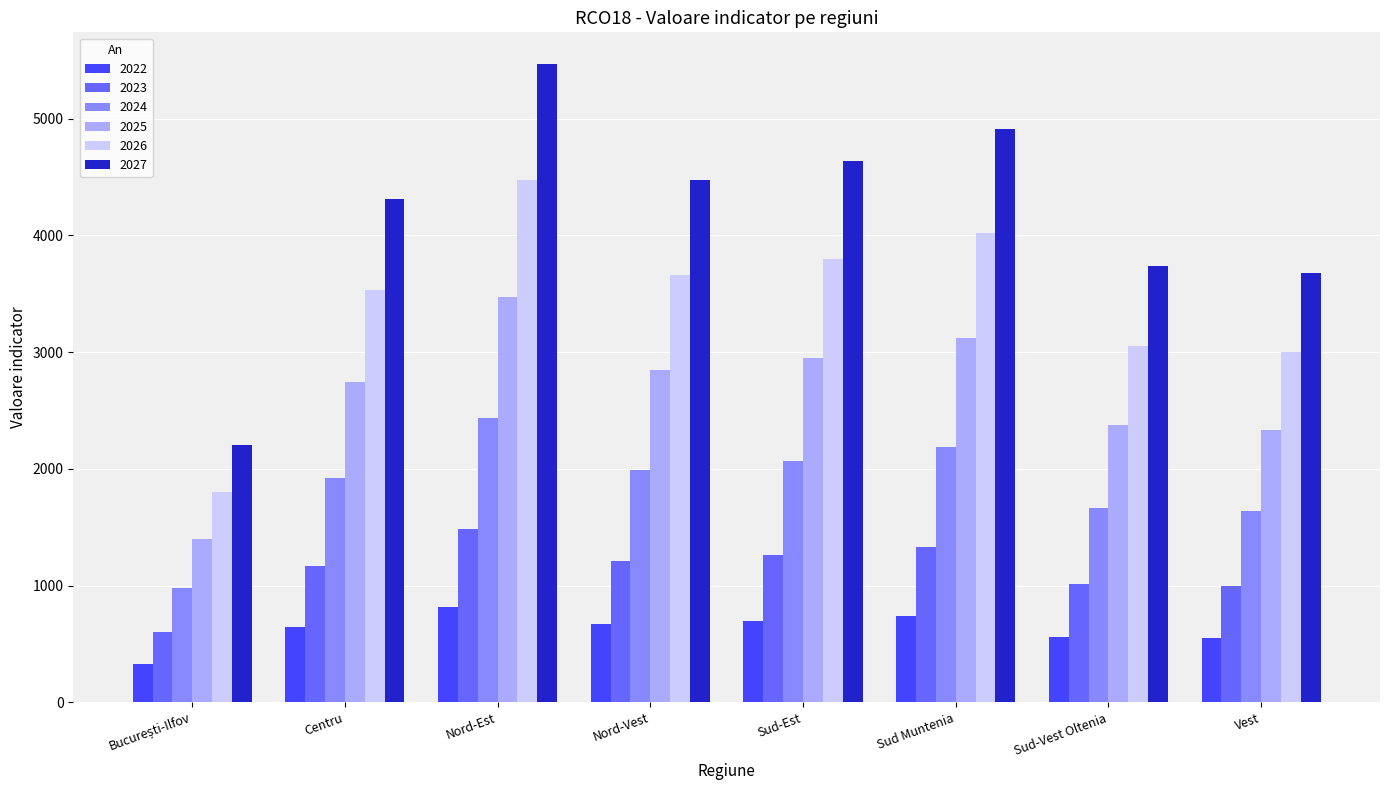

What are all the series names shown in the legend?

2022, 2023, 2024, 2025, 2026, 2027